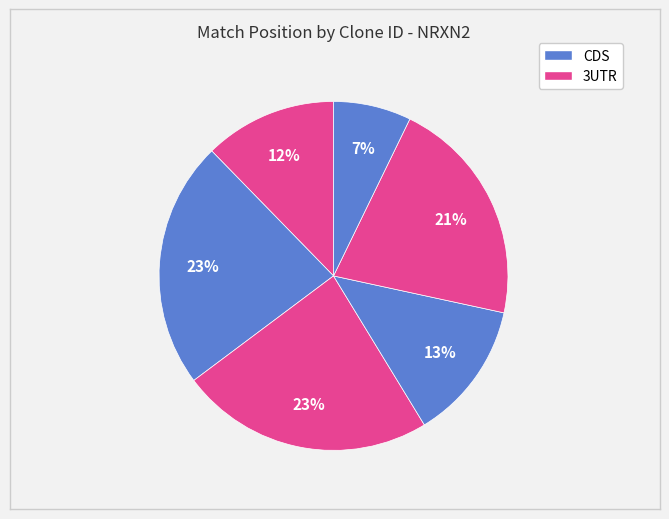

How many segments does this pie chart have?

6